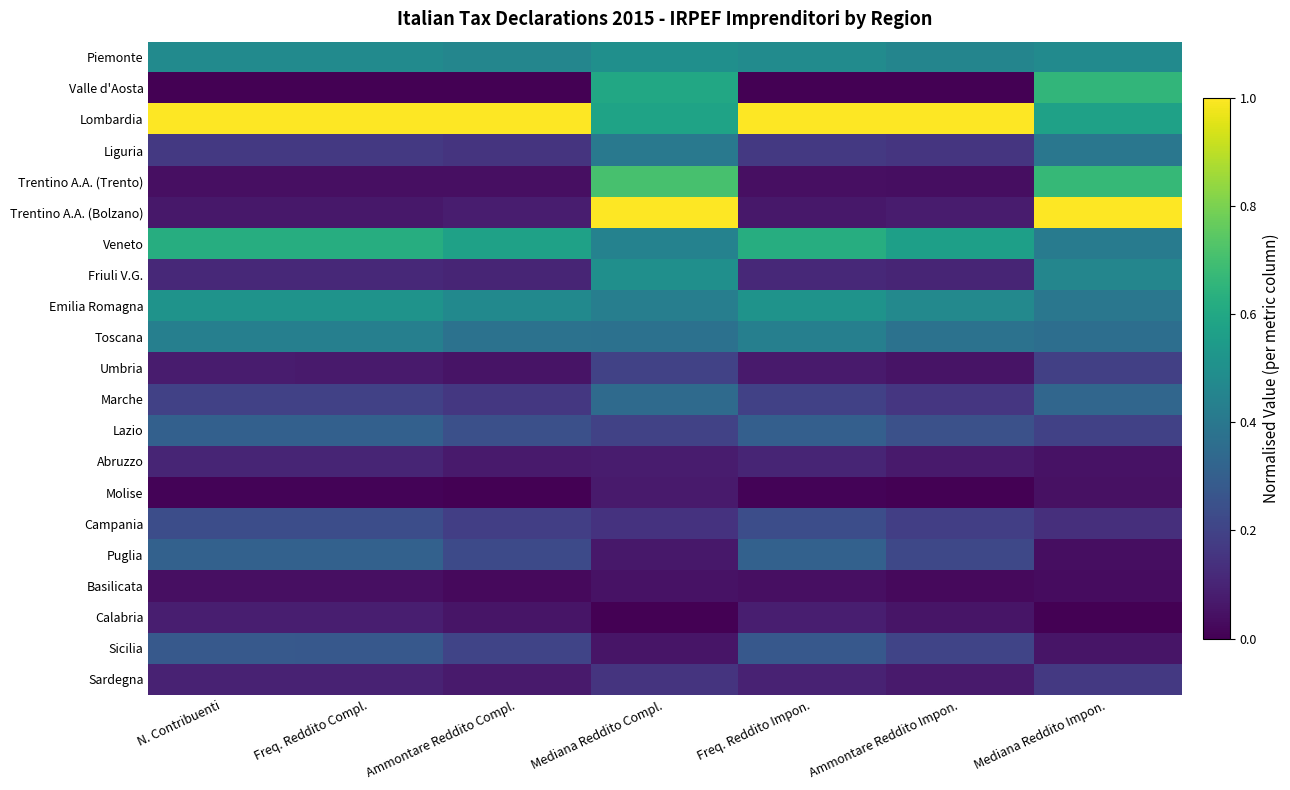

Reading left to right, what are all the values shown in this chart?

Piemonte: N. Contribuenti=0.5	Freq. Reddito Compl.=0.5	Ammontare Reddito Compl.=0.5	Mediana Reddito Compl.=0.5	Freq. Reddito Impon.=0.5	Ammontare Reddito Impon.=0.5	Mediana Reddito Impon.=0.5
Valle d'Aosta: N. Contribuenti=0.0	Freq. Reddito Compl.=0.0	Ammontare Reddito Compl.=0.0	Mediana Reddito Compl.=0.6	Freq. Reddito Impon.=0.0	Ammontare Reddito Impon.=0.0	Mediana Reddito Impon.=0.7
Lombardia: N. Contribuenti=1.0	Freq. Reddito Compl.=1.0	Ammontare Reddito Compl.=1.0	Mediana Reddito Compl.=0.6	Freq. Reddito Impon.=1.0	Ammontare Reddito Impon.=1.0	Mediana Reddito Impon.=0.6
Liguria: N. Contribuenti=0.2	Freq. Reddito Compl.=0.2	Ammontare Reddito Compl.=0.2	Mediana Reddito Compl.=0.4	Freq. Reddito Impon.=0.2	Ammontare Reddito Impon.=0.2	Mediana Reddito Impon.=0.4
Trentino A.A. (Trento): N. Contribuenti=0.0	Freq. Reddito Compl.=0.0	Ammontare Reddito Compl.=0.0	Mediana Reddito Compl.=0.7	Freq. Reddito Impon.=0.0	Ammontare Reddito Impon.=0.0	Mediana Reddito Impon.=0.7
Trentino A.A. (Bolzano): N. Contribuenti=0.1	Freq. Reddito Compl.=0.1	Ammontare Reddito Compl.=0.1	Mediana Reddito Compl.=1.0	Freq. Reddito Impon.=0.1	Ammontare Reddito Impon.=0.1	Mediana Reddito Impon.=1.0
Veneto: N. Contribuenti=0.6	Freq. Reddito Compl.=0.6	Ammontare Reddito Compl.=0.6	Mediana Reddito Compl.=0.4	Freq. Reddito Impon.=0.6	Ammontare Reddito Impon.=0.6	Mediana Reddito Impon.=0.4
Friuli V.G.: N. Contribuenti=0.1	Freq. Reddito Compl.=0.1	Ammontare Reddito Compl.=0.1	Mediana Reddito Compl.=0.5	Freq. Reddito Impon.=0.1	Ammontare Reddito Impon.=0.1	Mediana Reddito Impon.=0.5
Emilia Romagna: N. Contribuenti=0.5	Freq. Reddito Compl.=0.5	Ammontare Reddito Compl.=0.5	Mediana Reddito Compl.=0.4	Freq. Reddito Impon.=0.5	Ammontare Reddito Impon.=0.5	Mediana Reddito Impon.=0.4
Toscana: N. Contribuenti=0.4	Freq. Reddito Compl.=0.4	Ammontare Reddito Compl.=0.4	Mediana Reddito Compl.=0.4	Freq. Reddito Impon.=0.4	Ammontare Reddito Impon.=0.4	Mediana Reddito Impon.=0.4
Umbria: N. Contribuenti=0.1	Freq. Reddito Compl.=0.1	Ammontare Reddito Compl.=0.1	Mediana Reddito Compl.=0.2	Freq. Reddito Impon.=0.1	Ammontare Reddito Impon.=0.1	Mediana Reddito Impon.=0.2
Marche: N. Contribuenti=0.2	Freq. Reddito Compl.=0.2	Ammontare Reddito Compl.=0.2	Mediana Reddito Compl.=0.3	Freq. Reddito Impon.=0.2	Ammontare Reddito Impon.=0.2	Mediana Reddito Impon.=0.3
Lazio: N. Contribuenti=0.3	Freq. Reddito Compl.=0.3	Ammontare Reddito Compl.=0.2	Mediana Reddito Compl.=0.2	Freq. Reddito Impon.=0.3	Ammontare Reddito Impon.=0.2	Mediana Reddito Impon.=0.2
Abruzzo: N. Contribuenti=0.1	Freq. Reddito Compl.=0.1	Ammontare Reddito Compl.=0.1	Mediana Reddito Compl.=0.1	Freq. Reddito Impon.=0.1	Ammontare Reddito Impon.=0.1	Mediana Reddito Impon.=0.0
Molise: N. Contribuenti=0.0	Freq. Reddito Compl.=0.0	Ammontare Reddito Compl.=0.0	Mediana Reddito Compl.=0.1	Freq. Reddito Impon.=0.0	Ammontare Reddito Impon.=0.0	Mediana Reddito Impon.=0.0
Campania: N. Contribuenti=0.2	Freq. Reddito Compl.=0.2	Ammontare Reddito Compl.=0.2	Mediana Reddito Compl.=0.1	Freq. Reddito Impon.=0.2	Ammontare Reddito Impon.=0.2	Mediana Reddito Impon.=0.1
Puglia: N. Contribuenti=0.3	Freq. Reddito Compl.=0.3	Ammontare Reddito Compl.=0.2	Mediana Reddito Compl.=0.1	Freq. Reddito Impon.=0.3	Ammontare Reddito Impon.=0.2	Mediana Reddito Impon.=0.0
Basilicata: N. Contribuenti=0.0	Freq. Reddito Compl.=0.0	Ammontare Reddito Compl.=0.0	Mediana Reddito Compl.=0.1	Freq. Reddito Impon.=0.0	Ammontare Reddito Impon.=0.0	Mediana Reddito Impon.=0.0
Calabria: N. Contribuenti=0.1	Freq. Reddito Compl.=0.1	Ammontare Reddito Compl.=0.1	Mediana Reddito Compl.=0.0	Freq. Reddito Impon.=0.1	Ammontare Reddito Impon.=0.1	Mediana Reddito Impon.=0.0
Sicilia: N. Contribuenti=0.3	Freq. Reddito Compl.=0.3	Ammontare Reddito Compl.=0.2	Mediana Reddito Compl.=0.1	Freq. Reddito Impon.=0.3	Ammontare Reddito Impon.=0.2	Mediana Reddito Impon.=0.1
Sardegna: N. Contribuenti=0.1	Freq. Reddito Compl.=0.1	Ammontare Reddito Compl.=0.1	Mediana Reddito Compl.=0.2	Freq. Reddito Impon.=0.1	Ammontare Reddito Impon.=0.1	Mediana Reddito Impon.=0.2